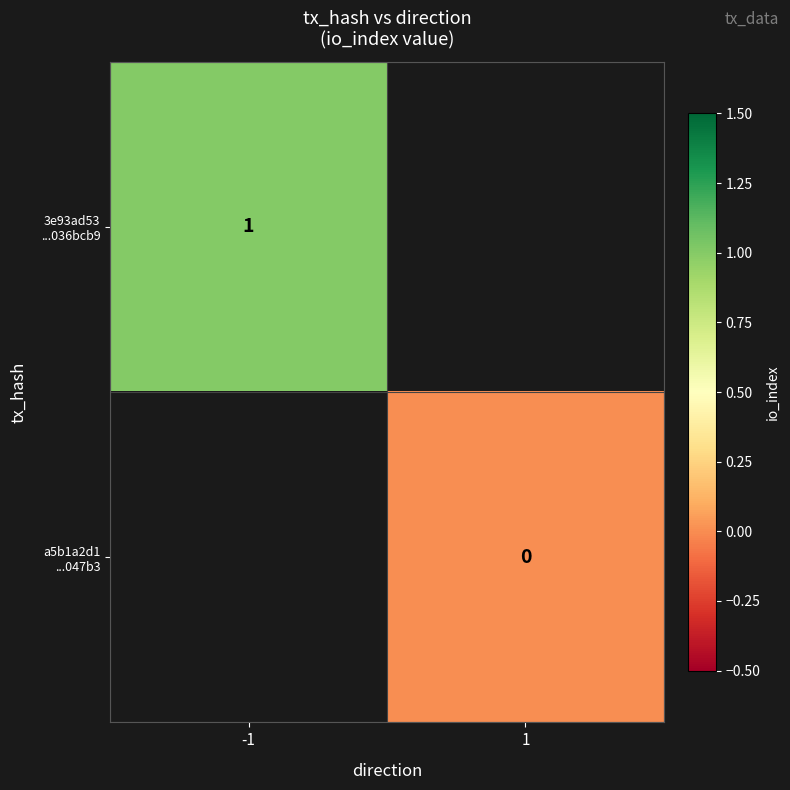

Rank the series by their maximum value, from highest to lowest.

3e93ad53 ...036bcb9, a5b1a2d1 ...047b3